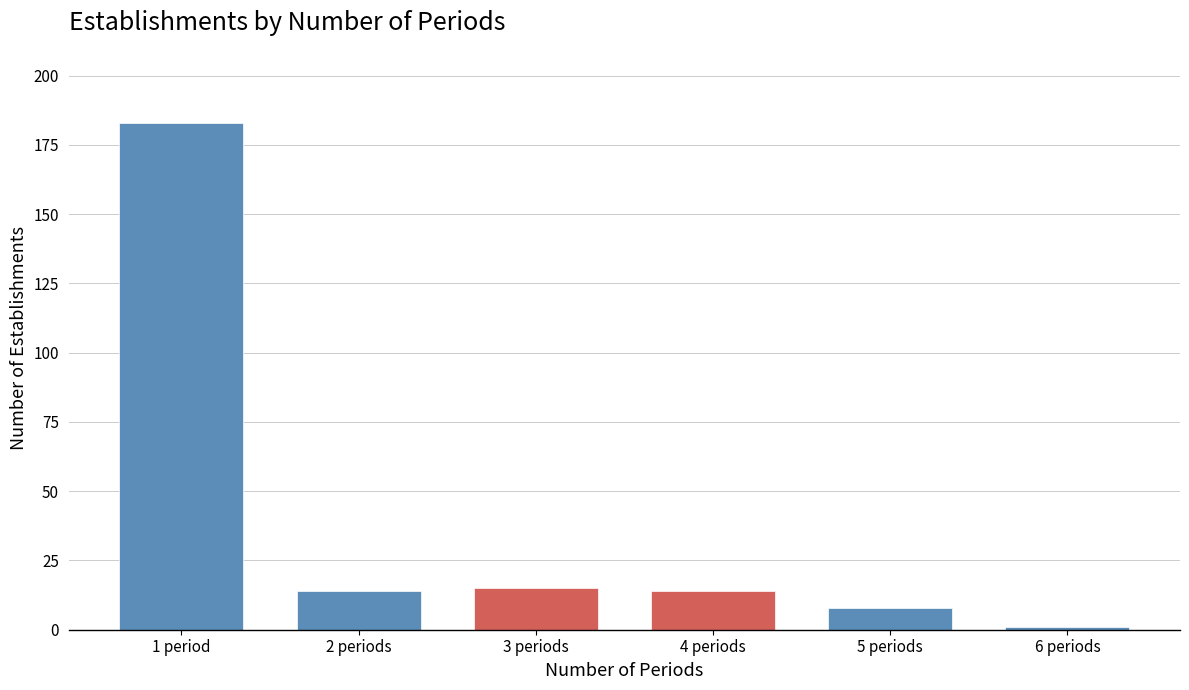

Reading right to left, list all the values displayed in this chart.

6 periods=1	5 periods=8	4 periods=14	3 periods=15	2 periods=14	1 period=183